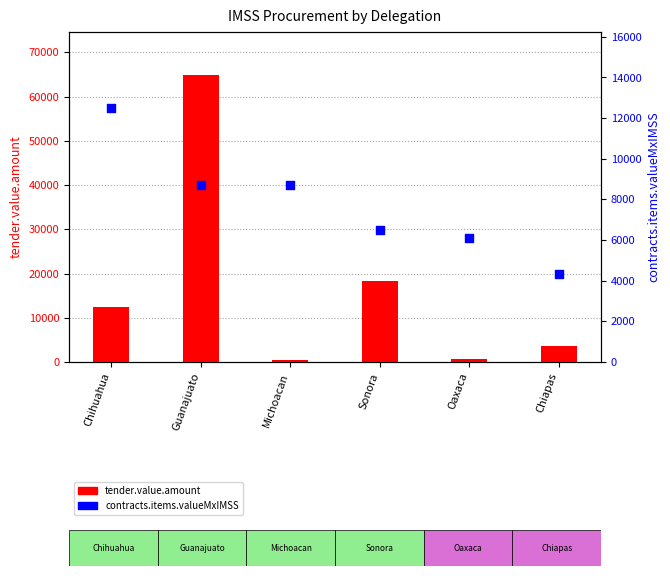

Which series has the largest total across all categories?

tender.value.amount